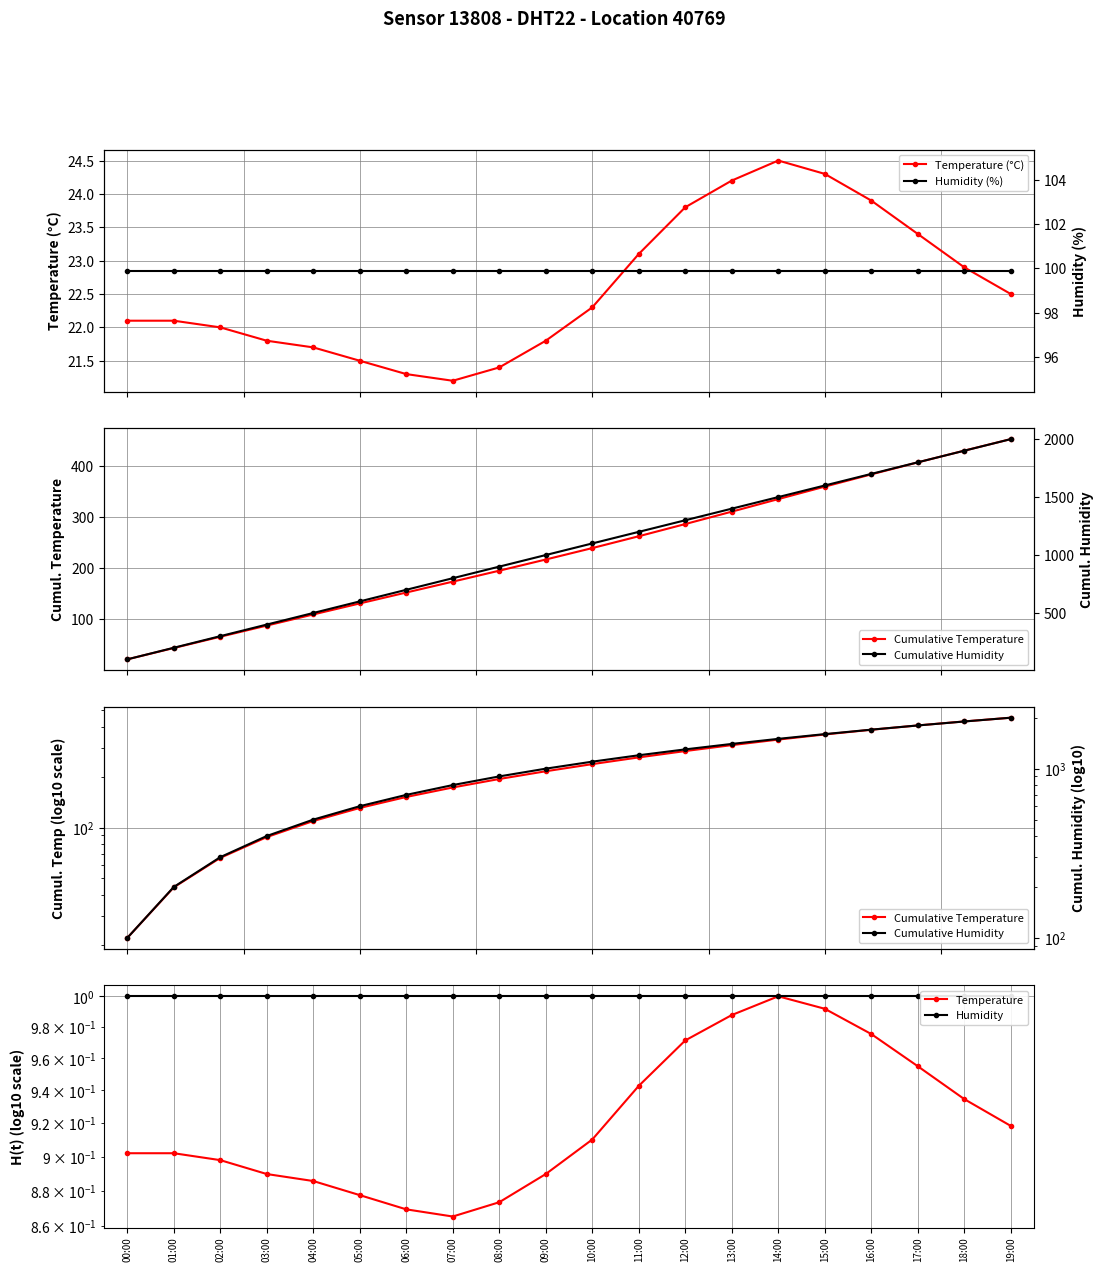

Rank the series at 11:00 from highest to lowest value.

Cumulative Humidity, Cumulative Temperature, Humidity (%), Temperature (°C), Humidity, Temperature